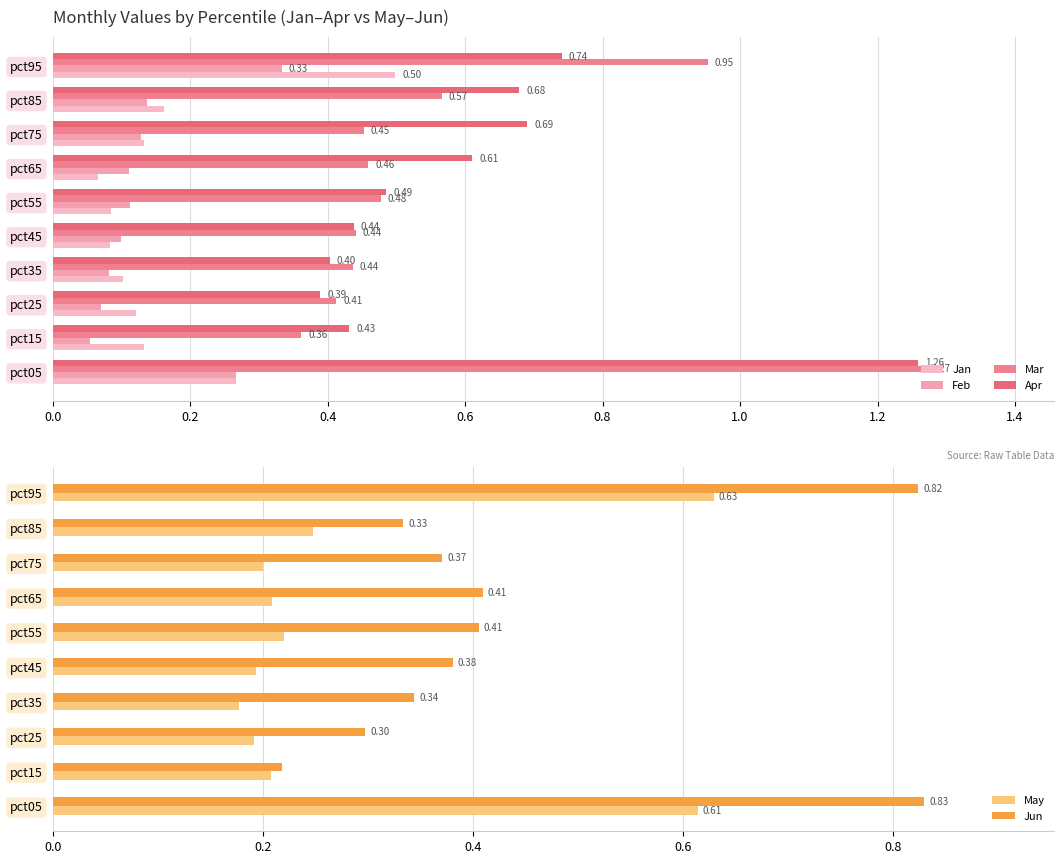

Does the chart contain stacked bars?

No